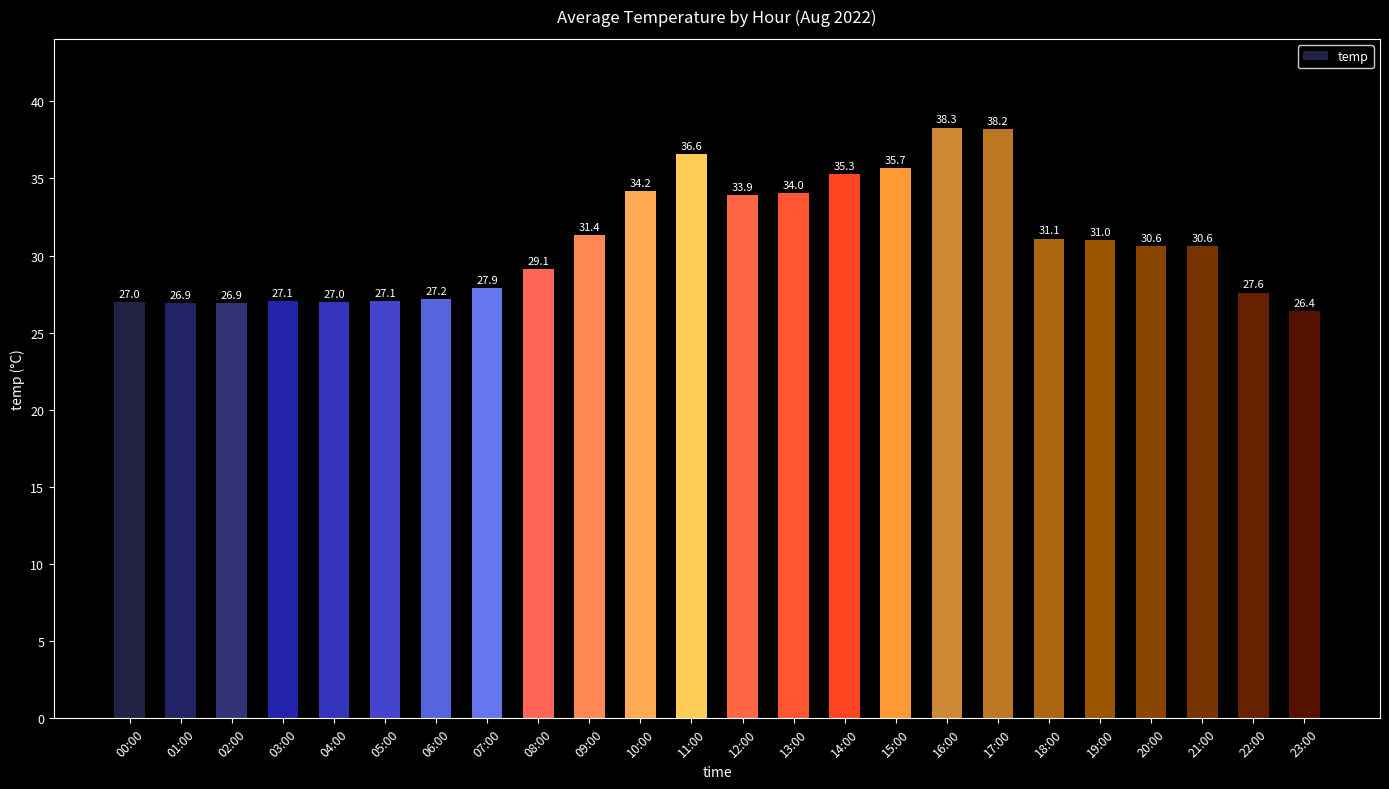

The value at 09:00 is 7.0. True or false?

False